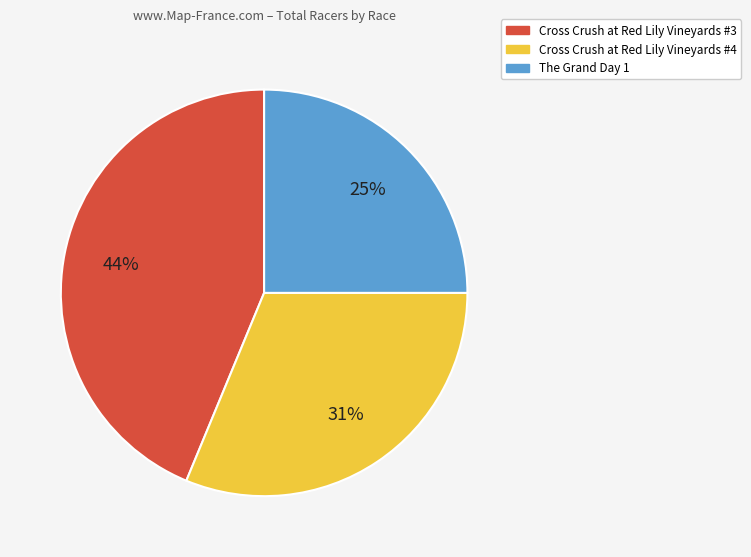

What percentage is the Cross Crush at Red Lily Vineyards #3 slice, to the nearest percent?

44%